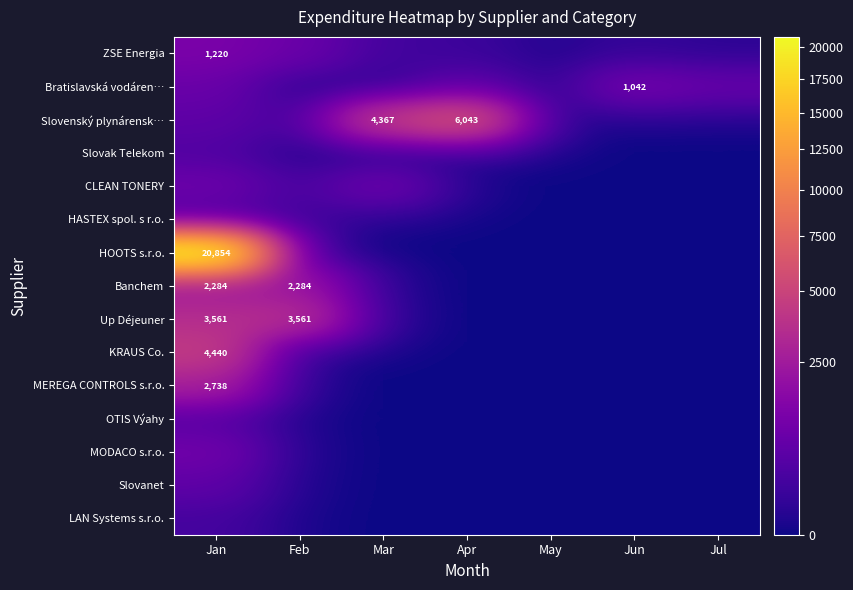

Is it true that KRAUS Co. equals 0.0 at May?

True